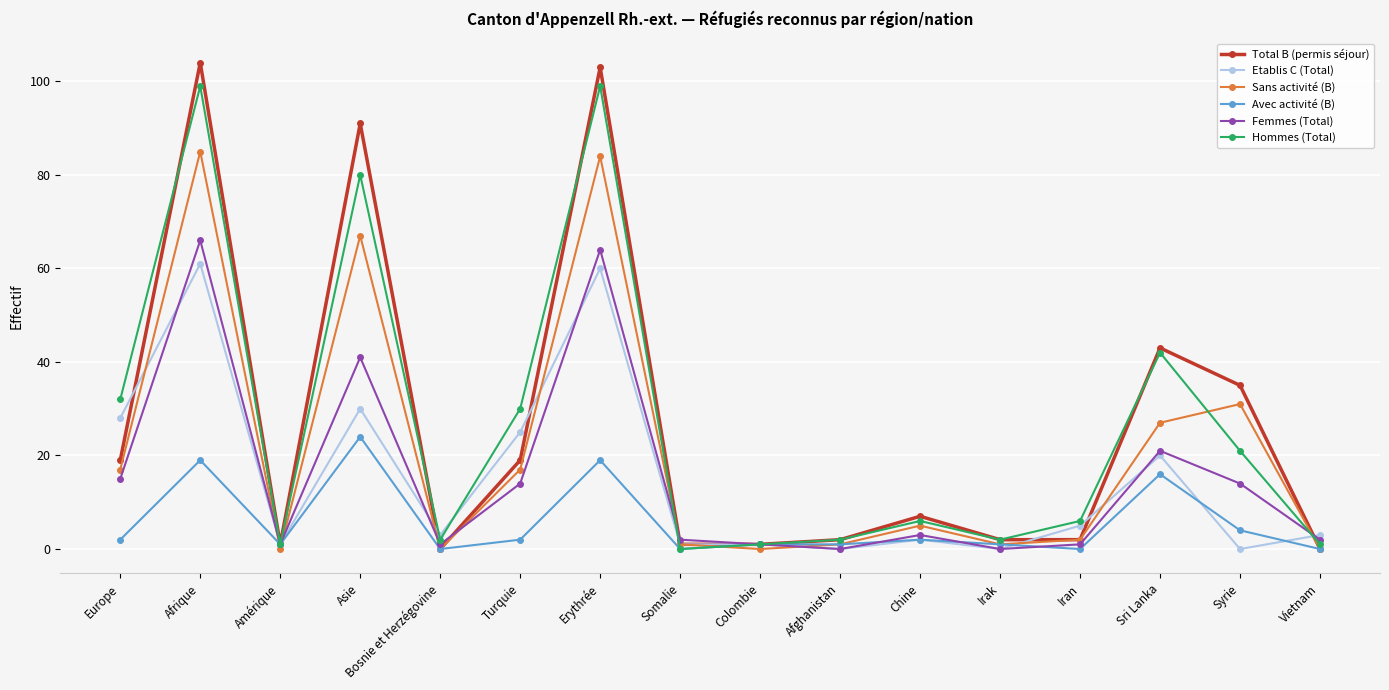

How many data points does each series have?

16